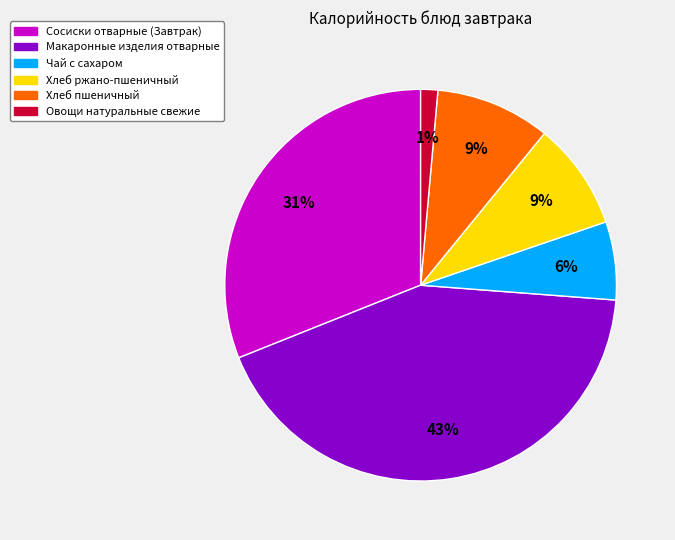

To the nearest percent, what is the average slice percentage?

17%